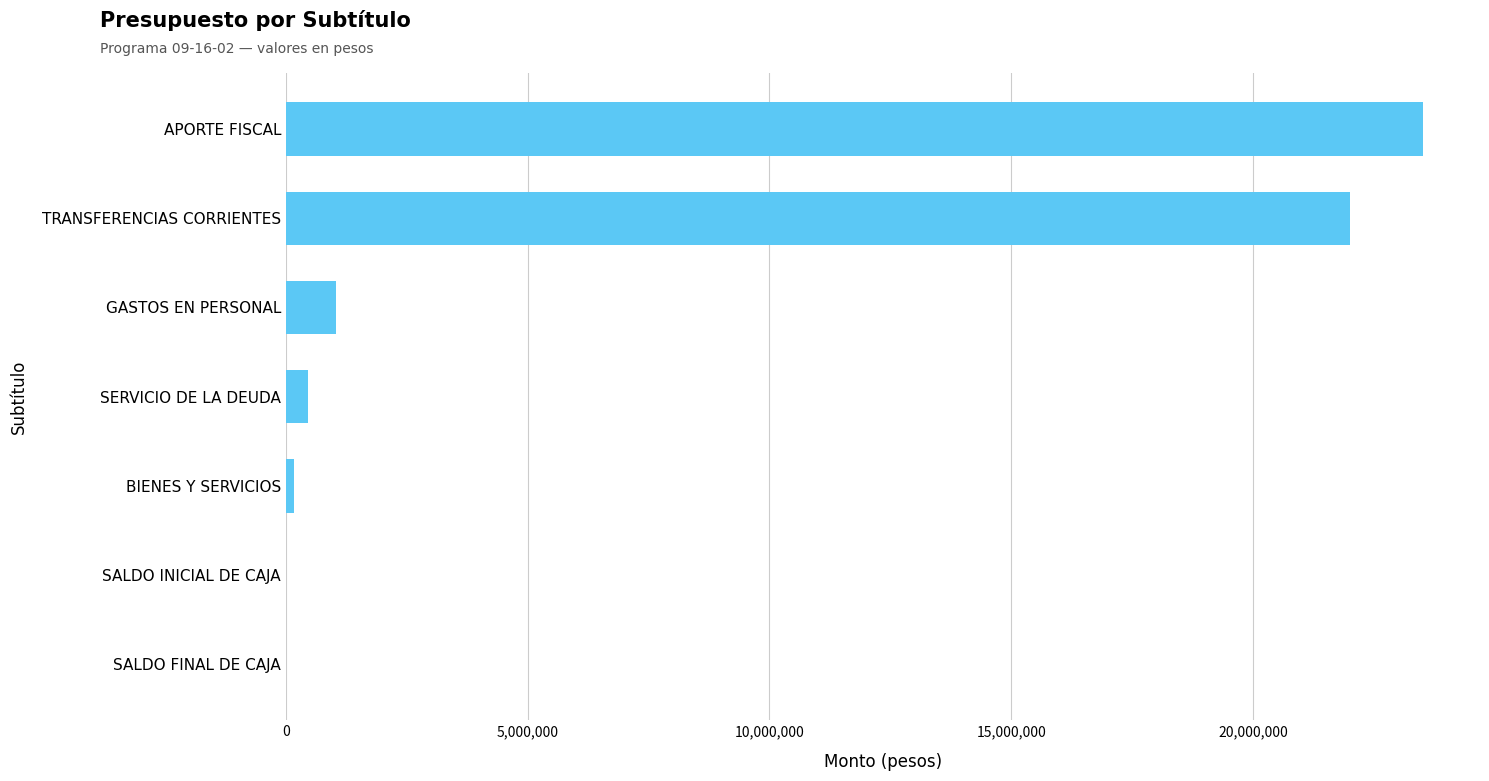

What is the greatest value displayed?

23520083